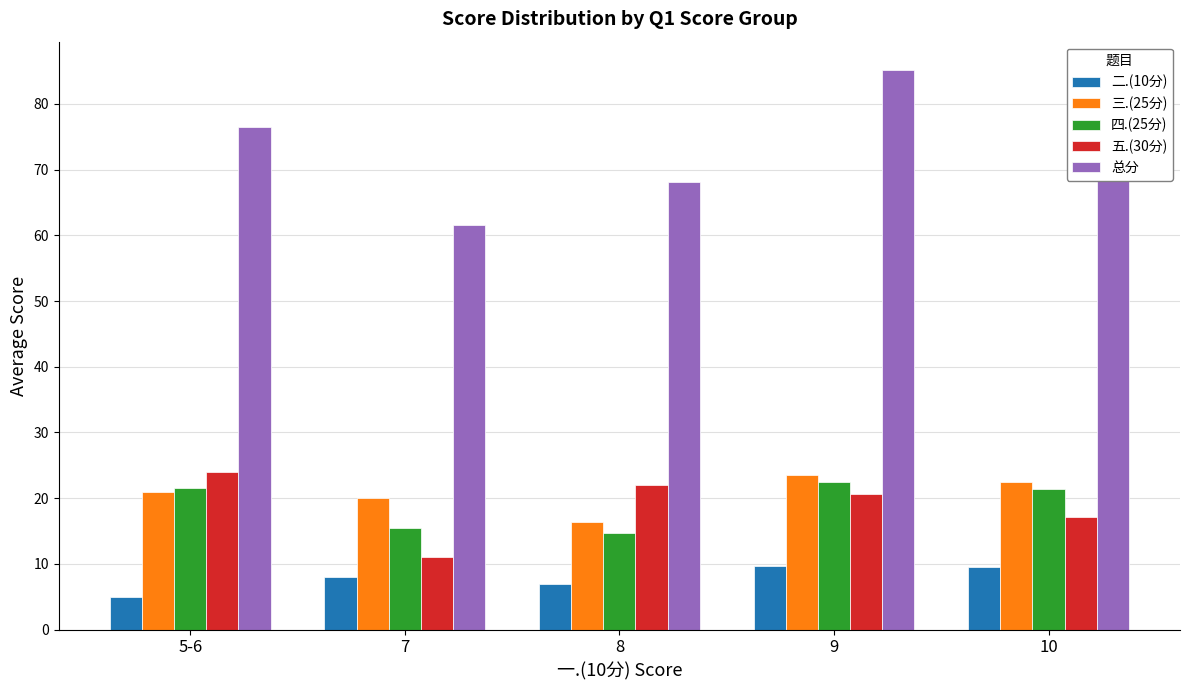

True or false: 三.(25分) has a value of 22.4 at 10.

True